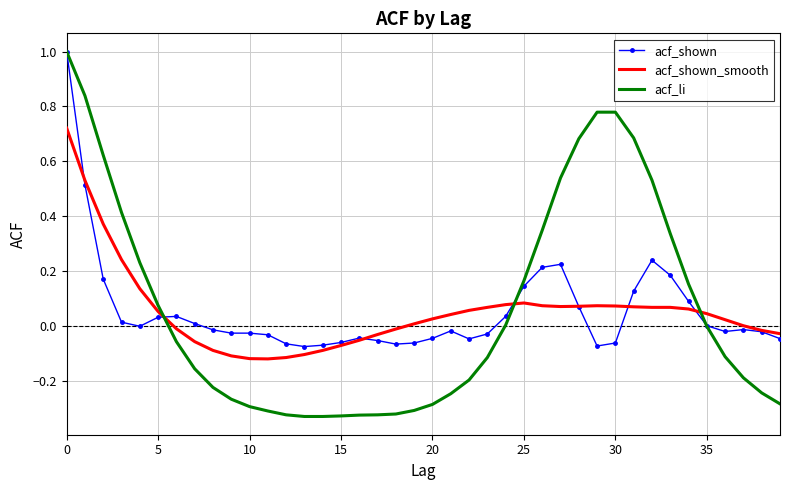

Which series has the largest total across all categories?

acf_li